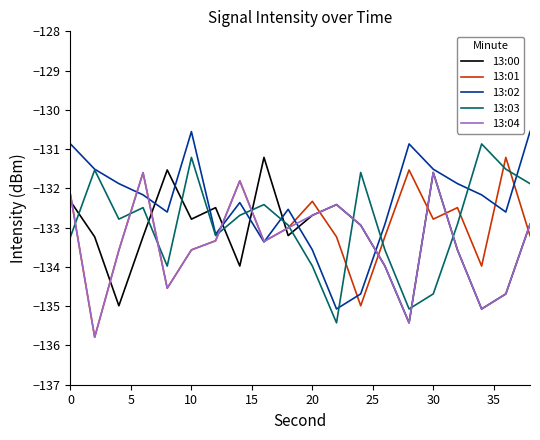

What is the maximum value for 13:02?

-130.6